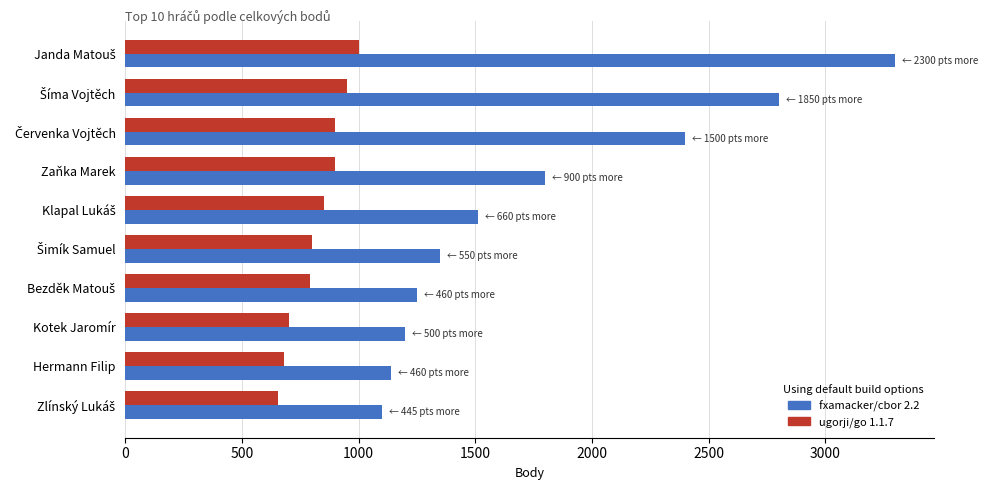

Which series has the largest total across all categories?

fxamacker/cbor 2.2